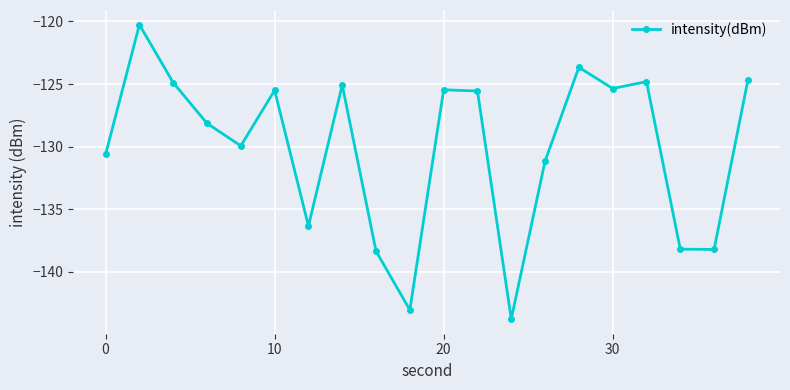

What is the sum of all values?

-2603.0